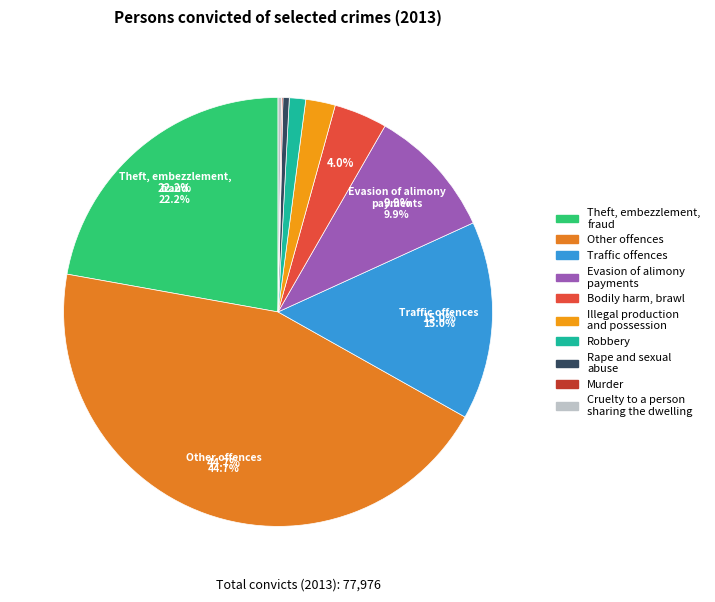

Is the sum of Evasion of alimony payments and Illegal production and possession greater than half?

No